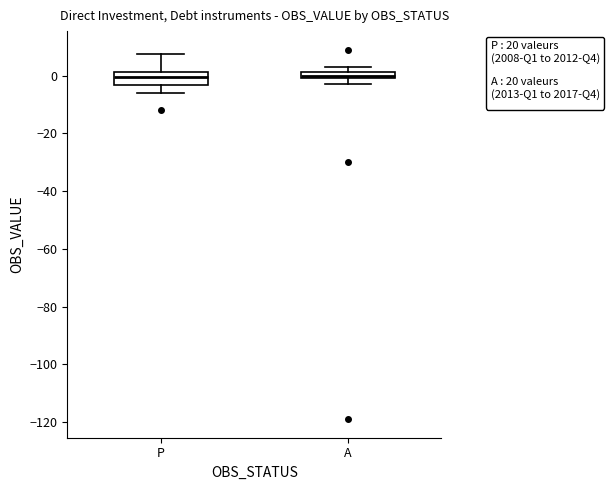

Which box is the tallest, from its lower edge to its upper edge?

P